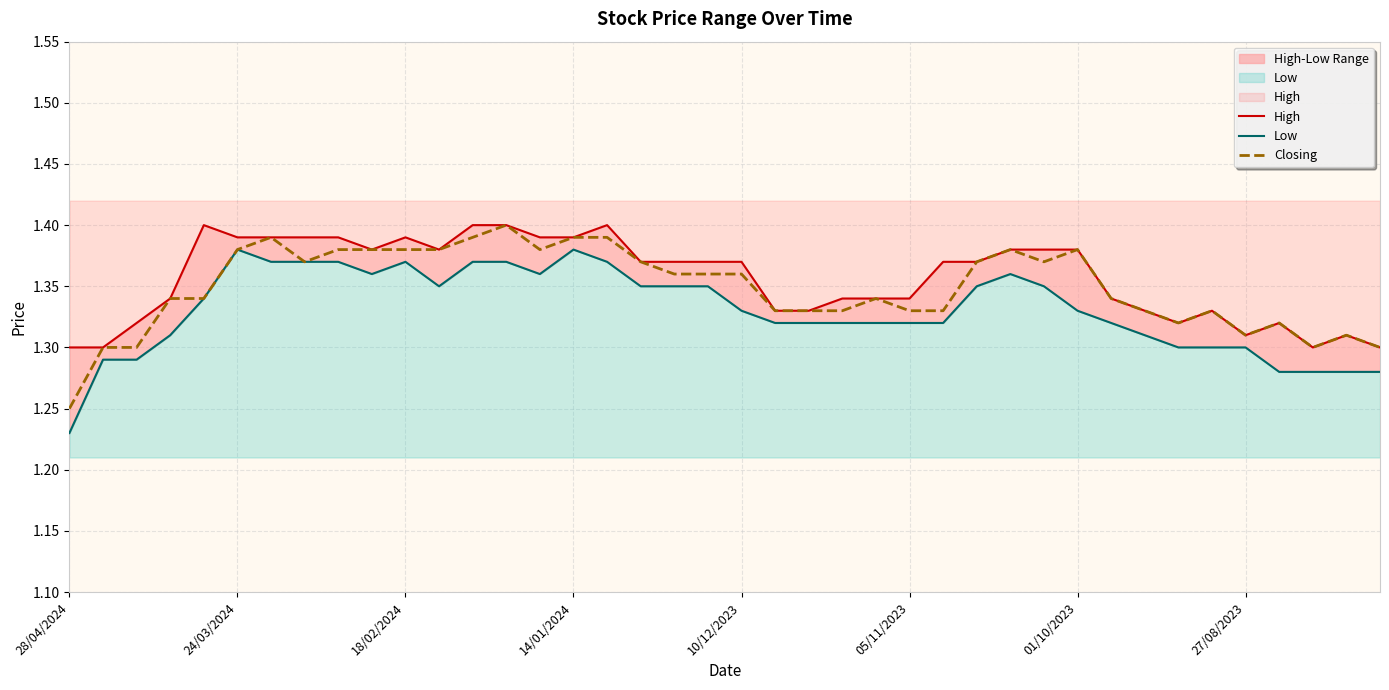

At which label is Closing closest to 1?

28/04/2024